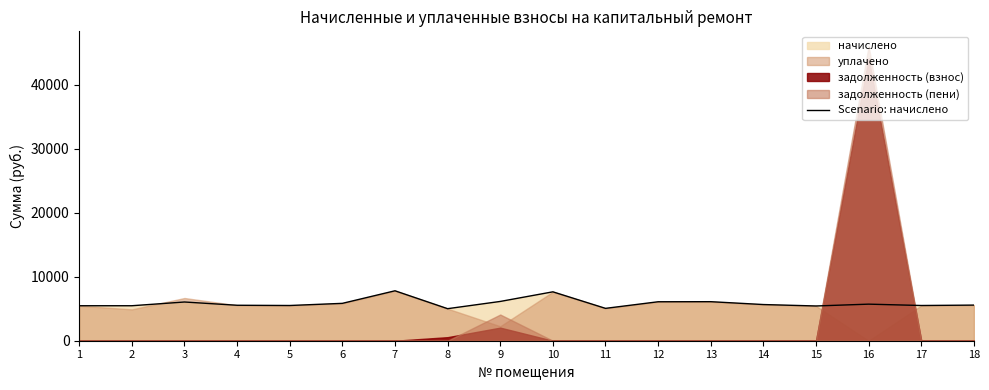

Between 1 and 4, which is larger?

4